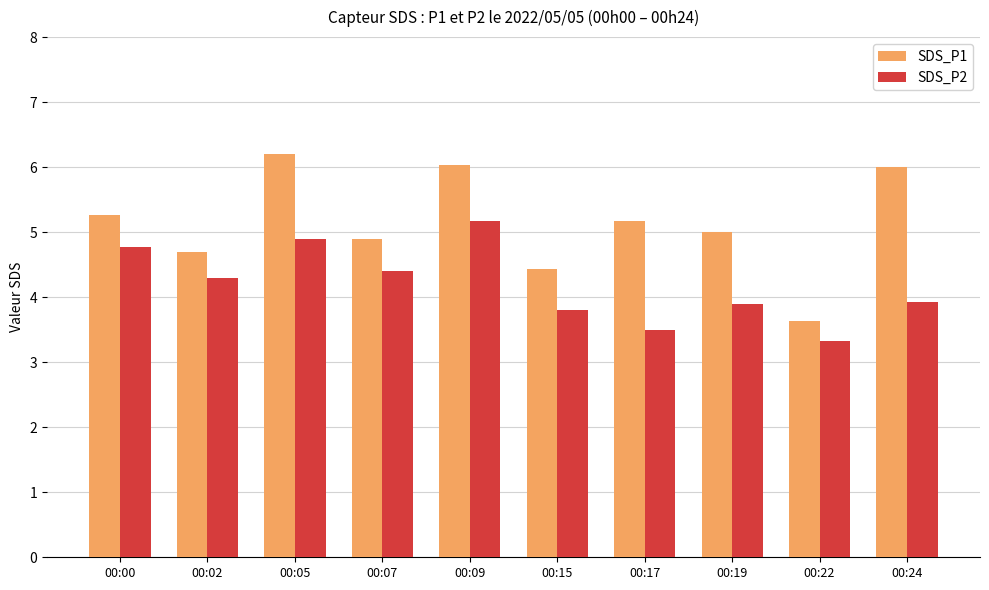

How many groups of bars are there?

10